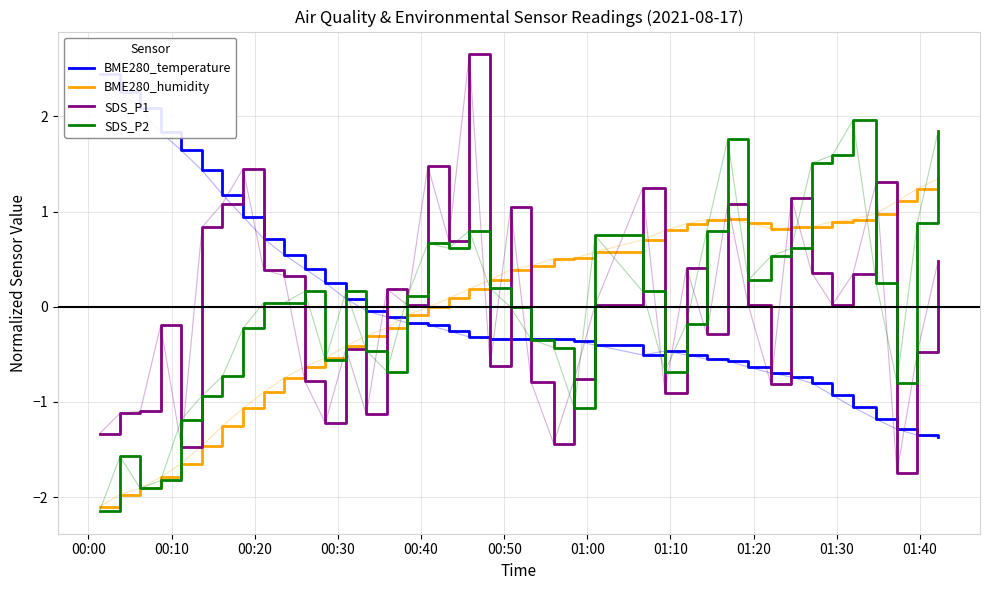

What is the lowest value of the SDS_P2 series?

-2.1